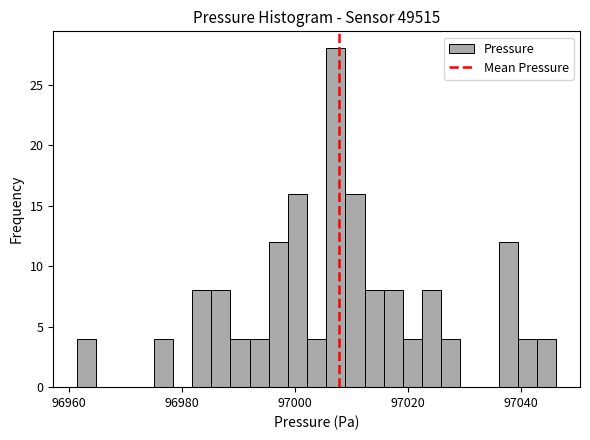

Read against the x-axis, roughly where is the centre of the tallest bar?

97008